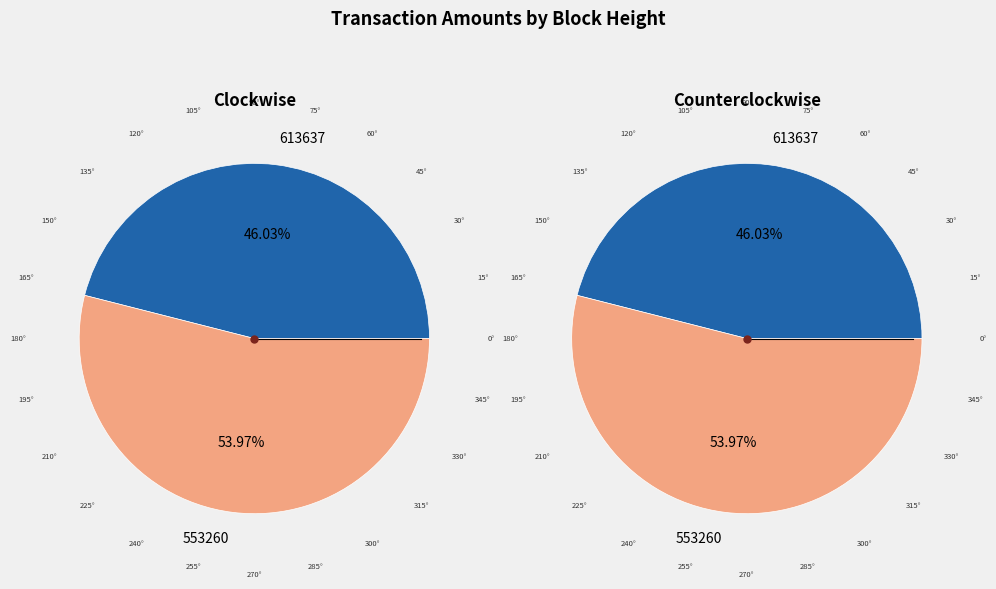

What is the total percentage of 613637 and 553260?

100.0%